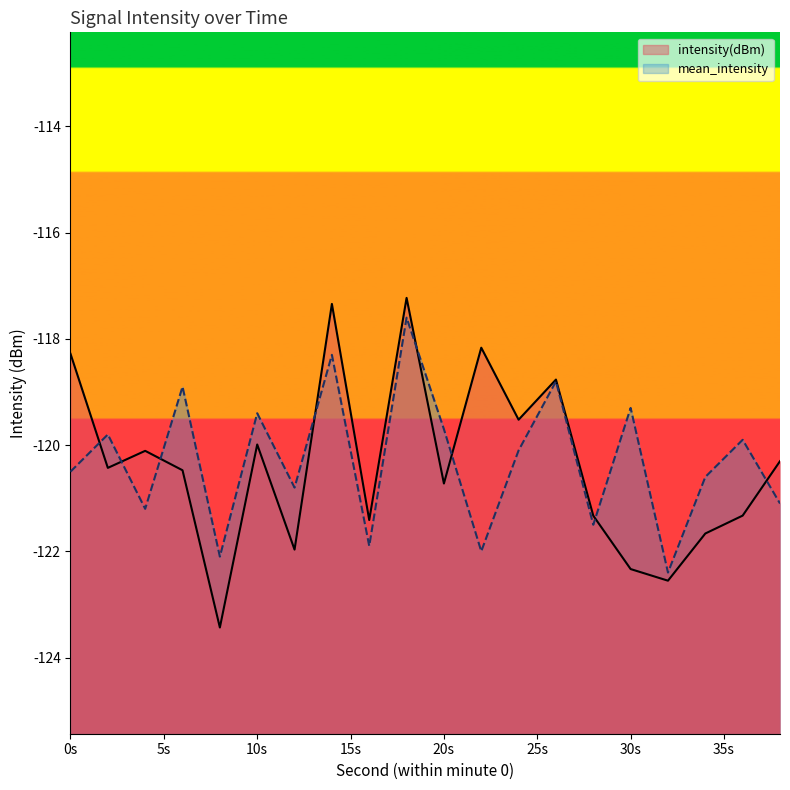

Which series has the largest total across all categories?

mean_intensity